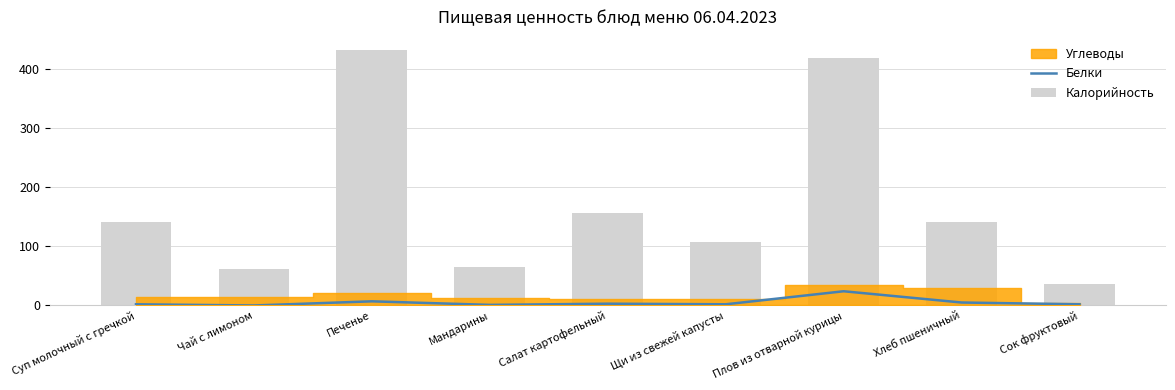

Which series has the largest total across all categories?

Калорийность